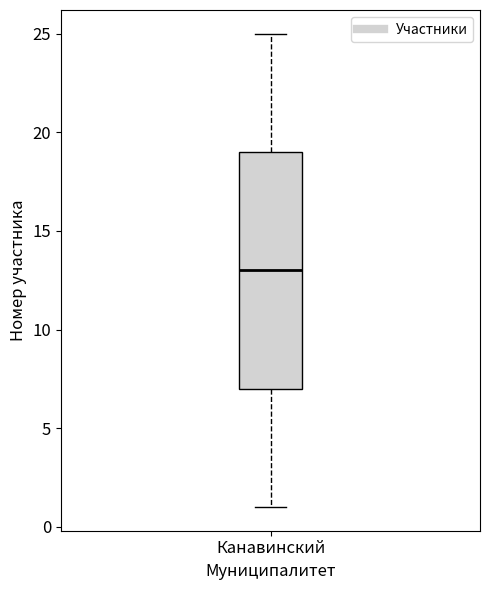

Transcribe this box plot: give where the median line is, the range the box spans, and where the two whiskers end, as read against the y-axis. The values are not printed on the chart, so give them approximately, as read against the axis.

median 13, box 7 to 19, whiskers 1 to 25